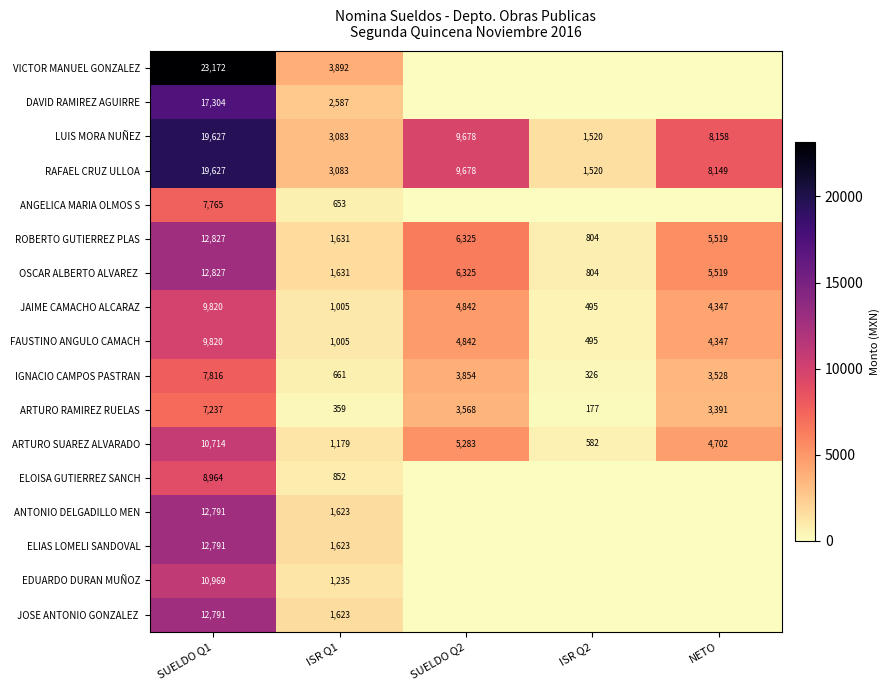

What is the difference between the DAVID RAMIREZ AGUIRRE values at ISR Q1 and SUELDO Q1?

14717